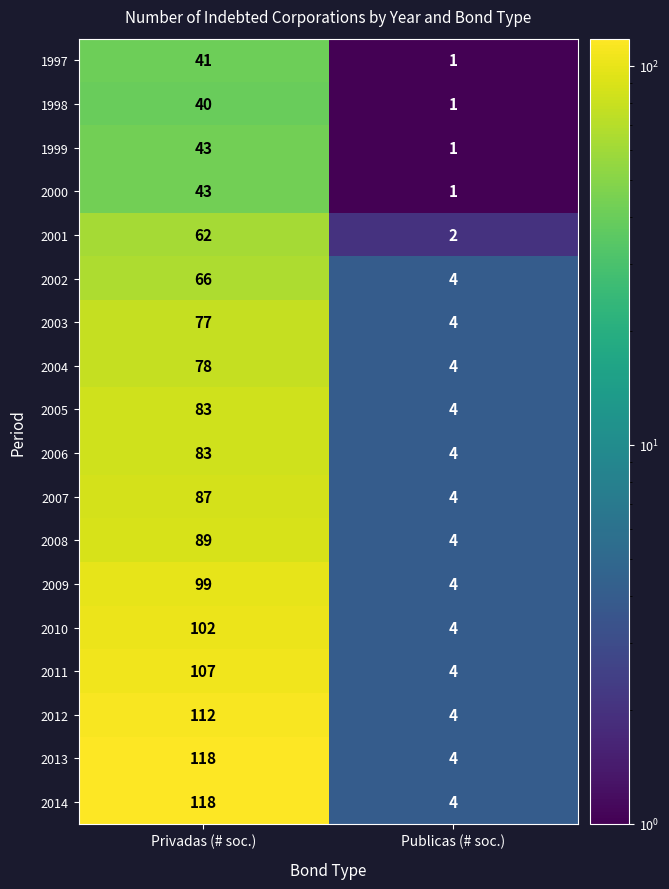

What is the spread (max minus min) of values at Privadas (# soc.)?

78